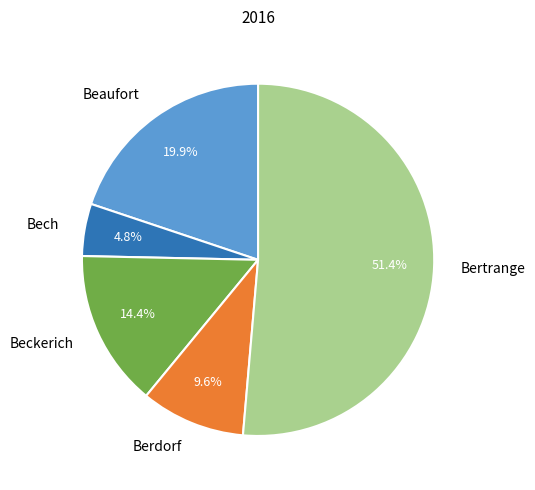

Which category has the biggest portion of the pie?

Bertrange